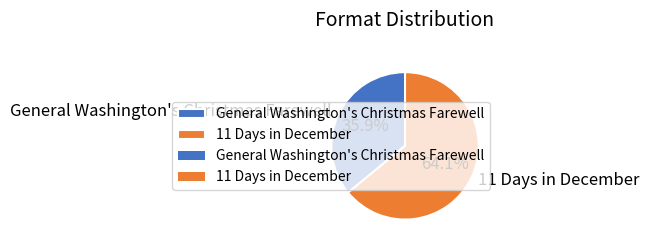

Approximately how many times larger is the value at General Washington's Christmas Farewell compared to 11 Days in December?

0.6